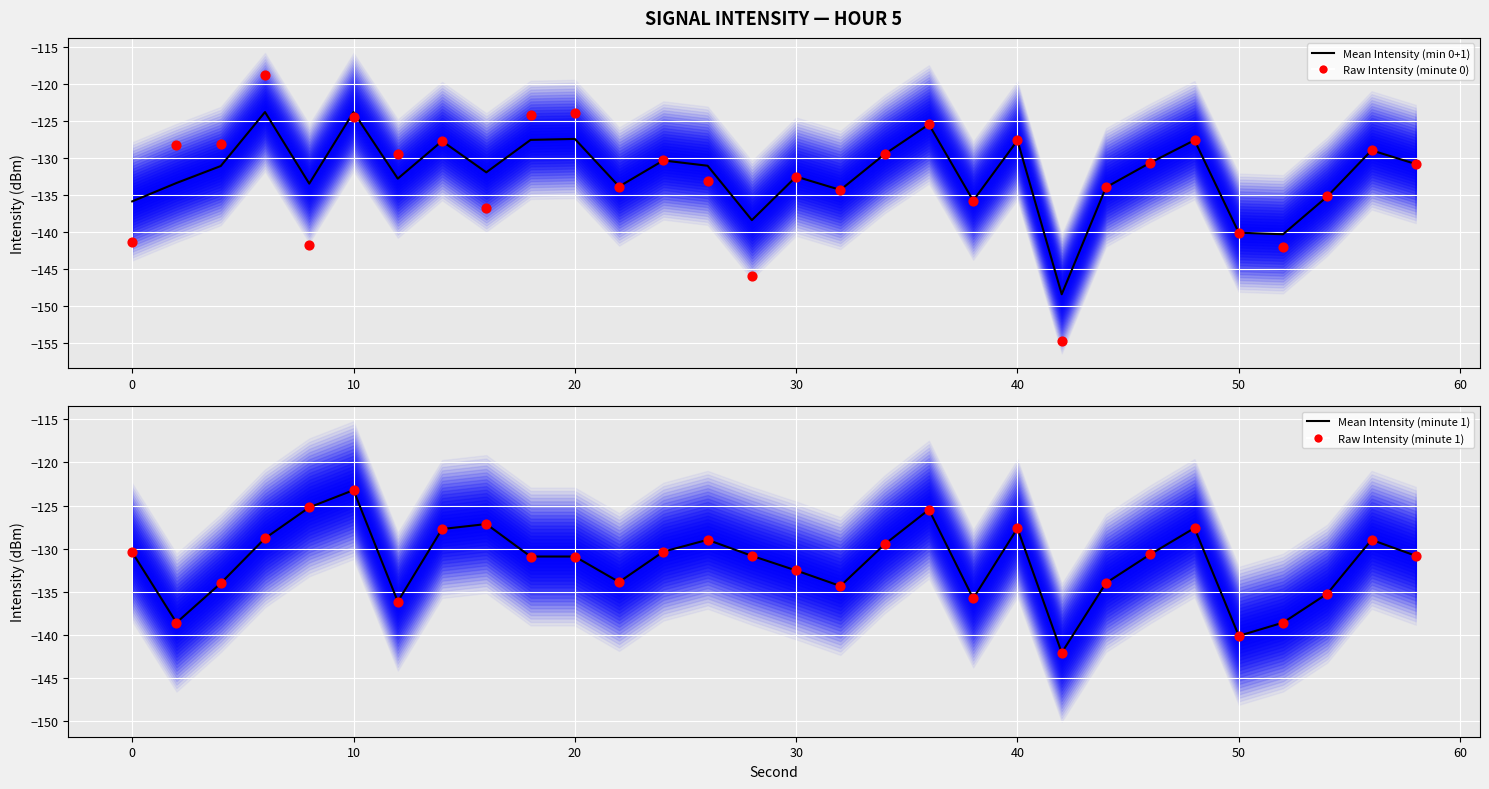

Is the value of Raw Intensity (minute 1) at 19 greater than the value of Mean Intensity (min 0+1) at −10?

Yes